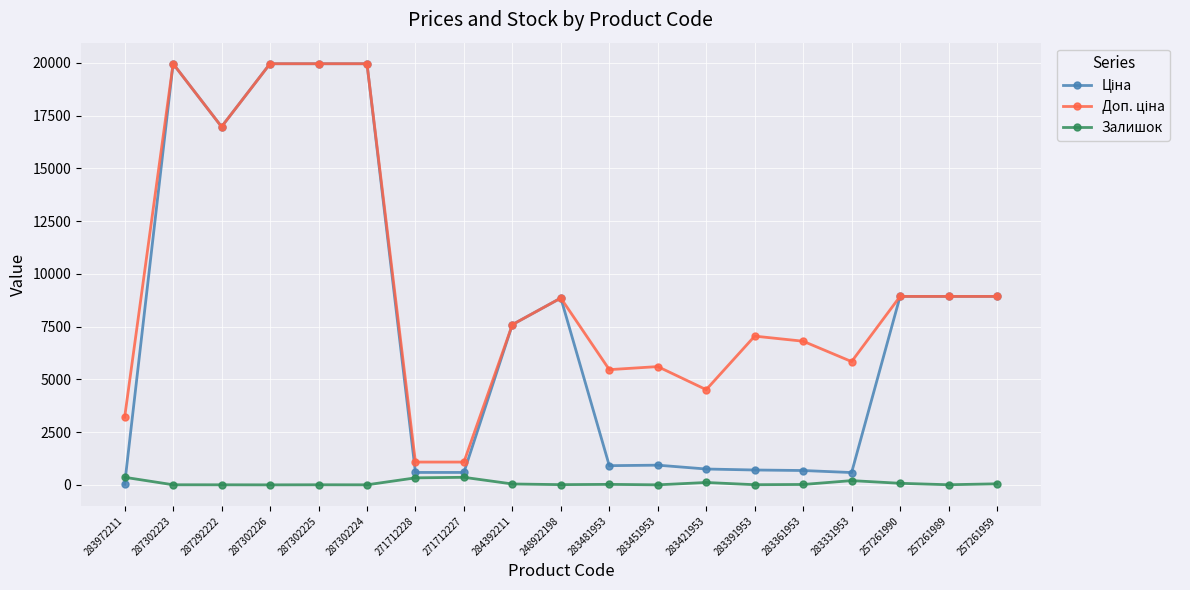

At how many categories does at least one series exceed 17274?

4